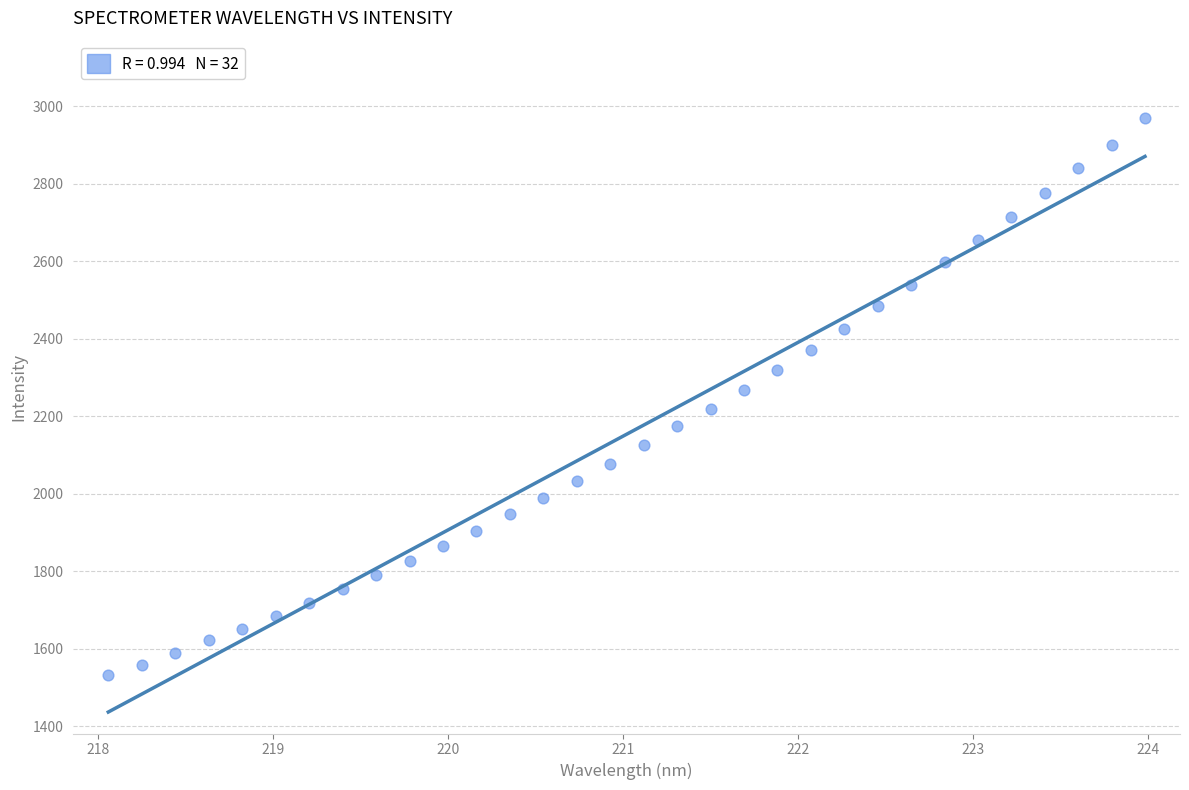

What is the range of X values (max minus min)?

5.9